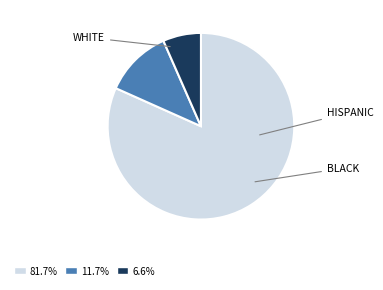

To the nearest percent, what is the average slice percentage?

33%